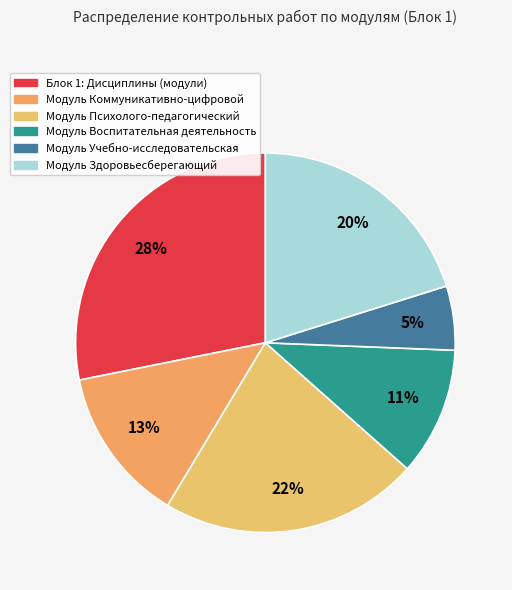

Count the number of slices in the pie.

6